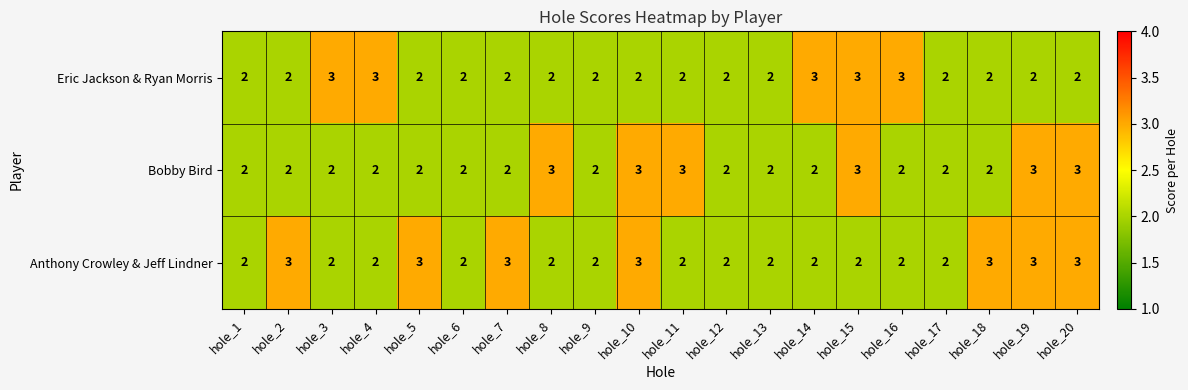

What is the maximum value shown in the chart?

3